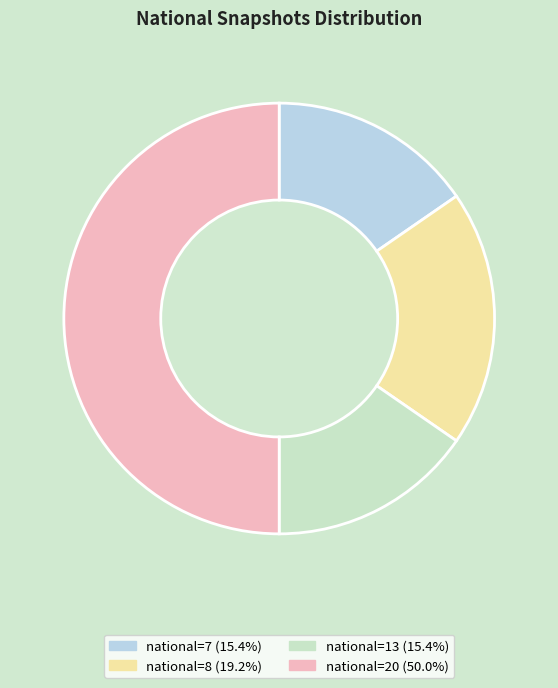

Count the number of slices in the pie.

4